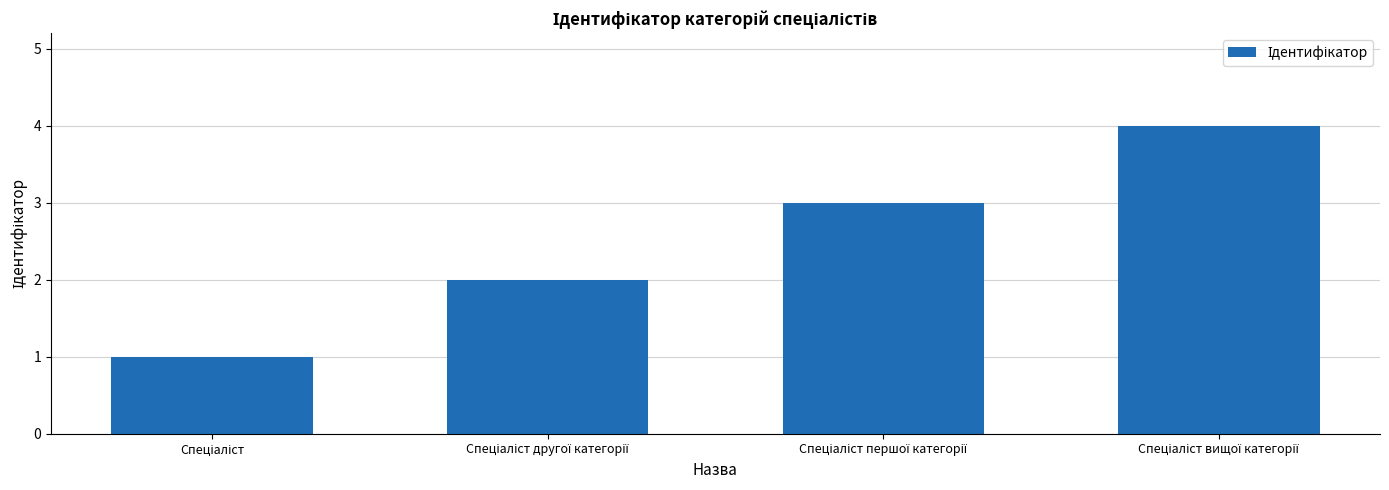

Reading left to right, extract all data points from this chart.

1	2	3	4